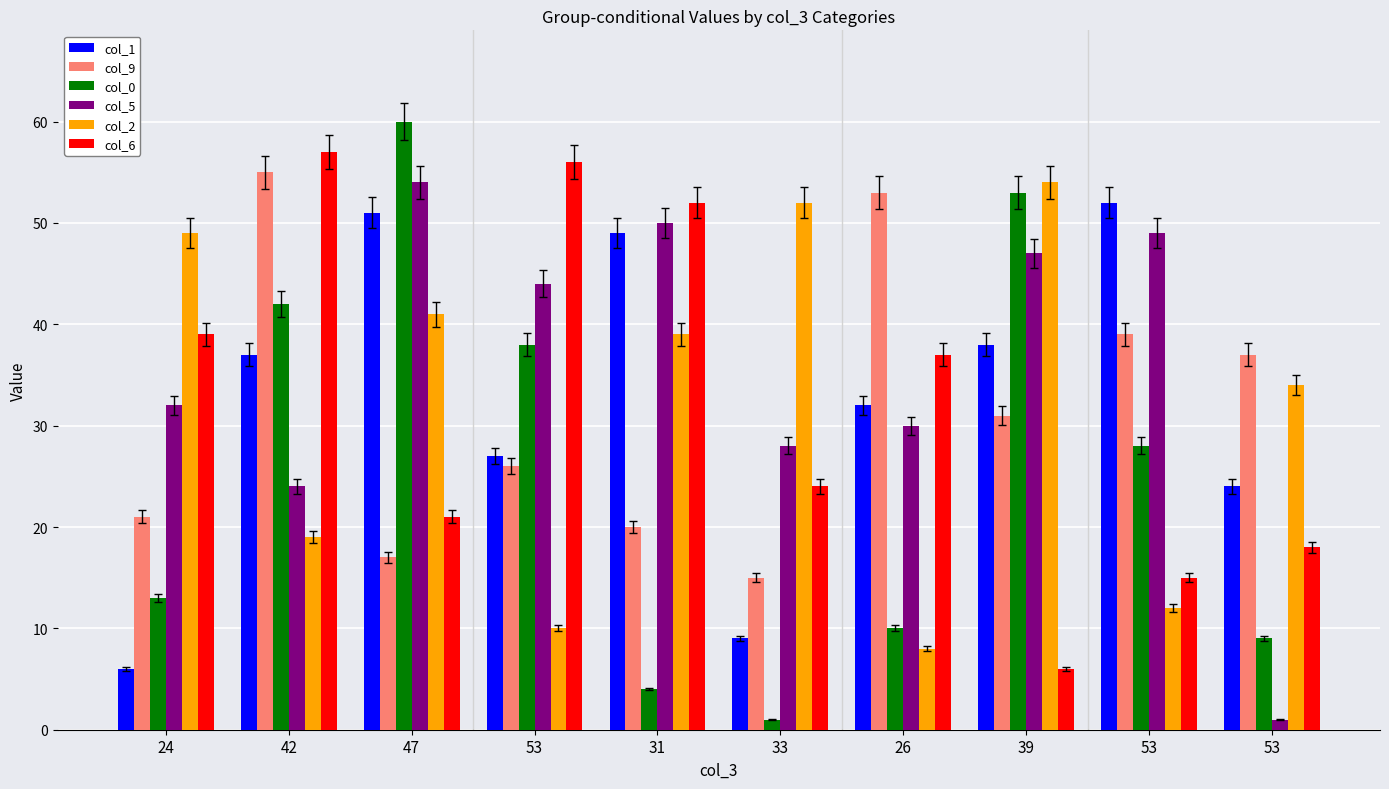

What are all the series names shown in the legend?

col_1, col_9, col_0, col_5, col_2, col_6